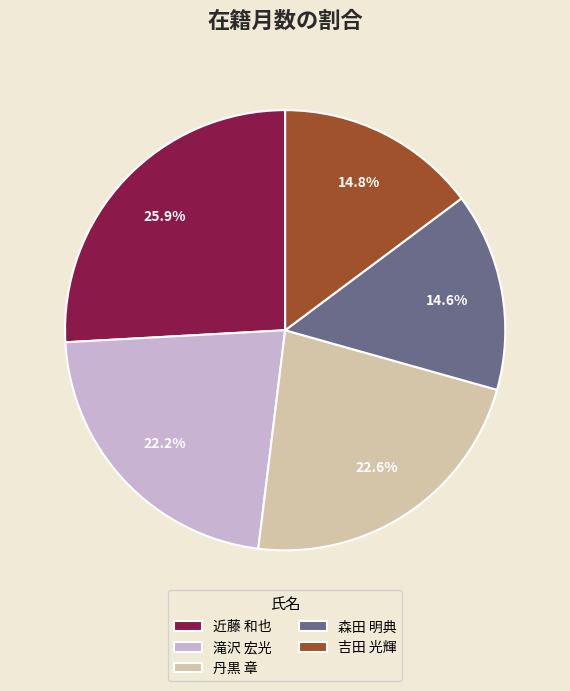

The 近藤 和也 slice represents 40% of the pie. True or false?

False